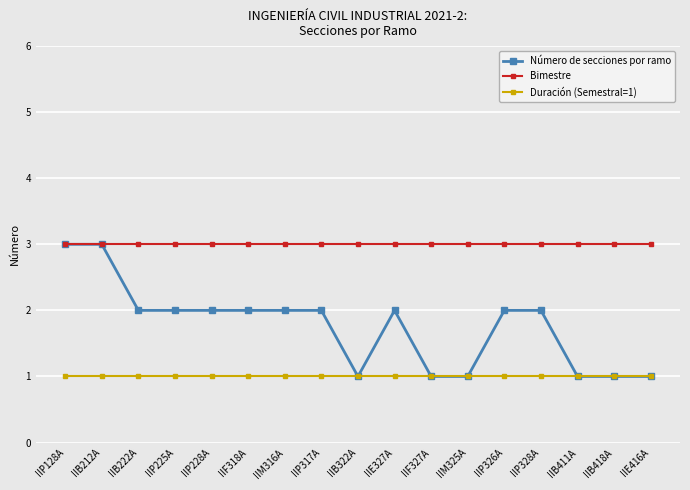

Does the chart display data point markers on the line(s)?

Yes